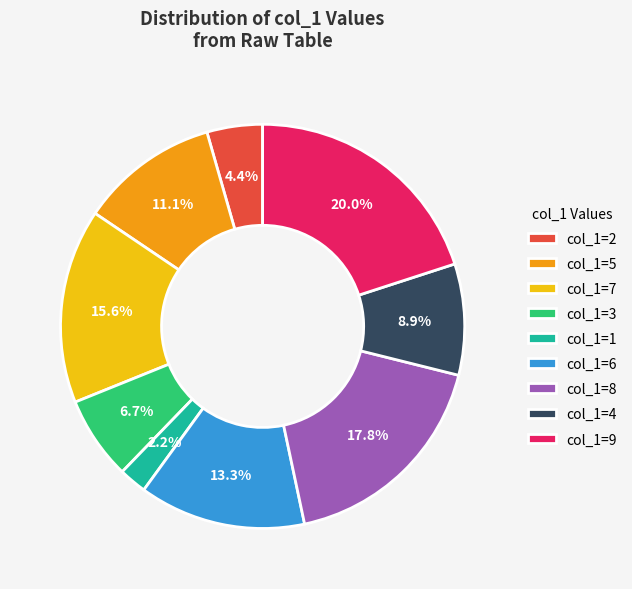

Do col_1=9 and col_1=5 together represent more than half of the pie?

No